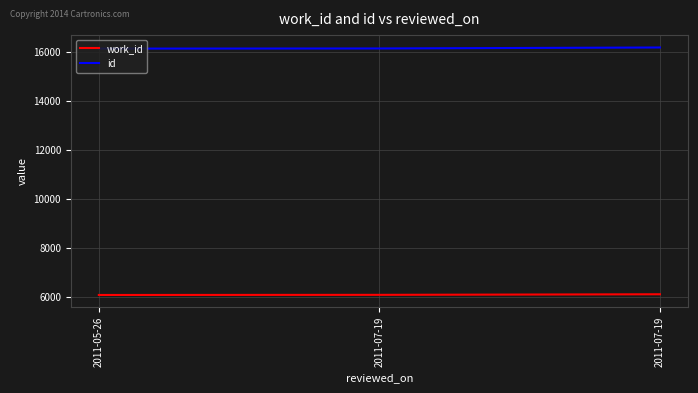

Count the number of categories in the chart.

3